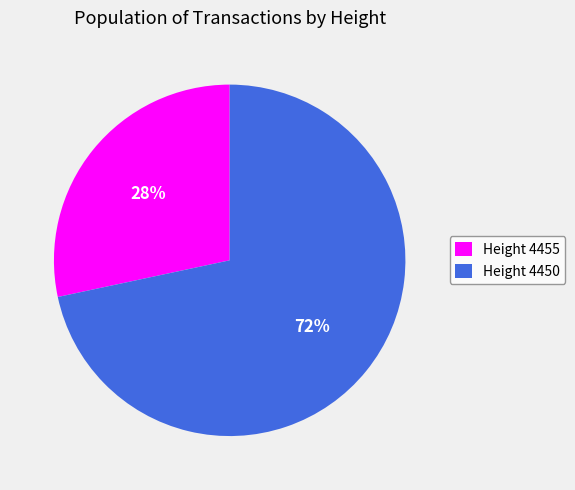

What percentage is the Height 4450 slice, to the nearest percent?

72%